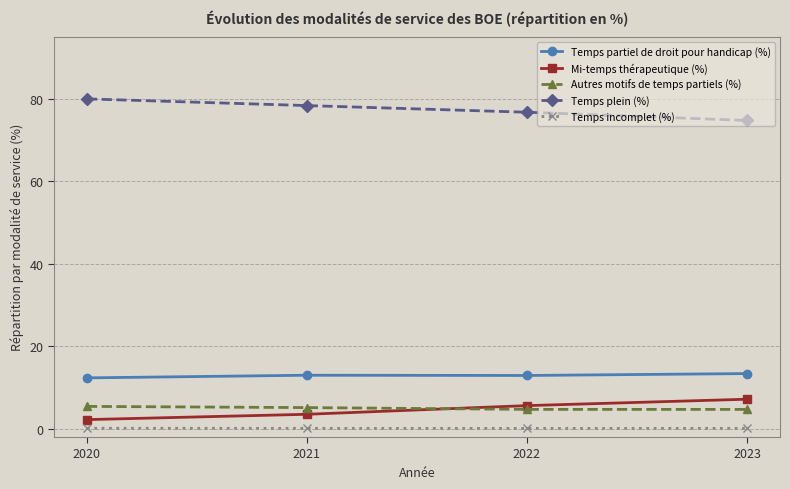

What is the value of the Autres motifs de temps partiels (%) point at the 2nd from the left?

5.1